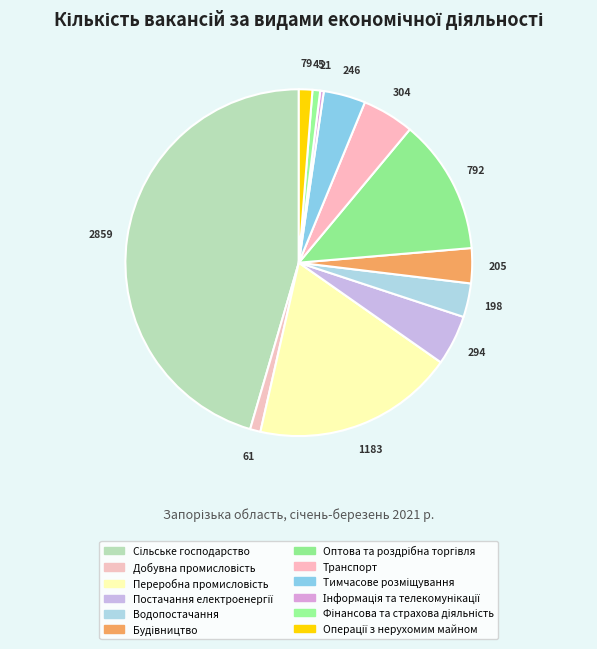

Which slice is the largest?

Сільське господарство